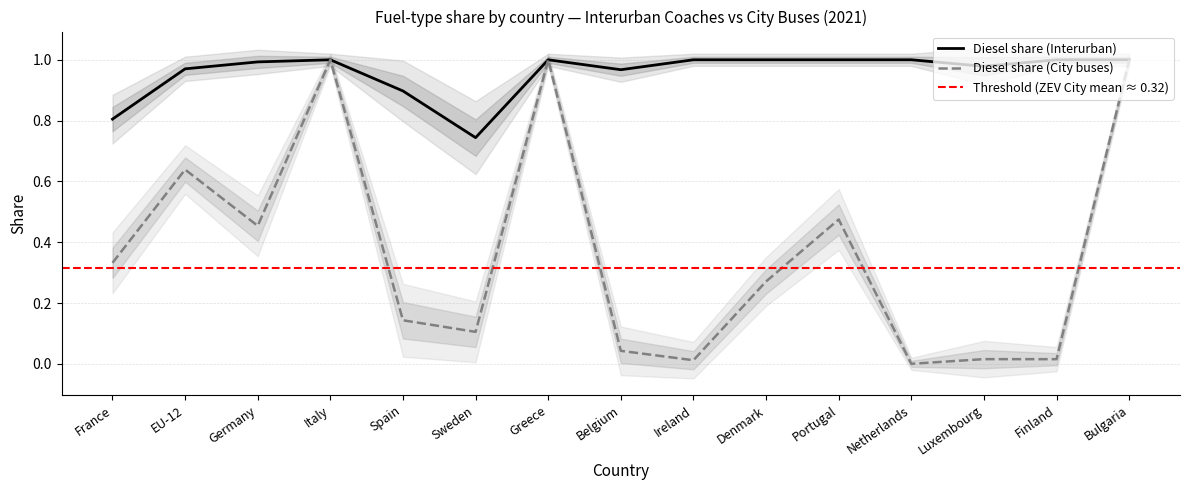

At which label is ZEV (Interurban) closest to 0?

EU-12